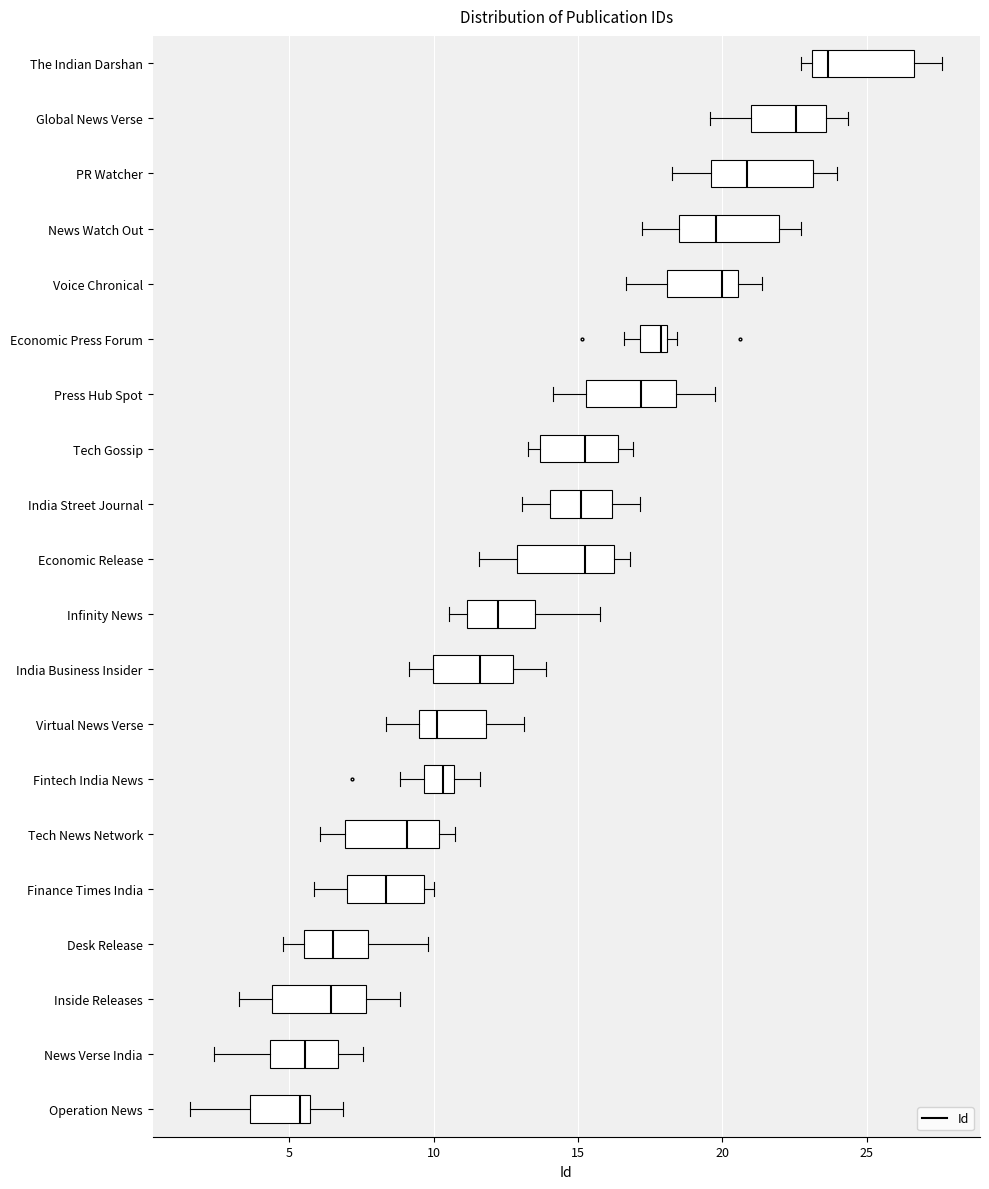

Reading bottom to top, read every box against the x-axis: the position of its median line, the range the box covers, and the ends of its whiskers. The values are not printed on the chart, so give them approximately, as read against the axis.

Operation News: median 5.5 (just left of the box's right edge), box 3.5 to 5.5, whiskers 1.5 to 7.0
News Verse India: median 5.5, box 4.5 to 6.5, whiskers 2.5 to 7.5
Inside Releases: median 6.5, box 4.5 to 7.5, whiskers 3.5 to 9.0
Desk Release: median 6.5, box 5.5 to 7.5, whiskers 5.0 to 10.0
Finance Times India: median 8.5, box 7.0 to 9.5, whiskers 6.0 to 10.0
Tech News Network: median 9.0, box 7.0 to 10.0, whiskers 6.0 to 10.5
Fintech India News: median 10.5 (inside the box), box 9.5 to 10.5, whiskers 9.0 to 11.5
Virtual News Verse: median 10.0, box 9.5 to 12.0, whiskers 8.5 to 13.0
India Business Insider: median 11.5, box 10.0 to 12.5, whiskers 9.0 to 14.0
Infinity News: median 12.0, box 11.0 to 13.5, whiskers 10.5 to 16.0
Economic Release: median 15.0, box 13.0 to 16.0, whiskers 11.5 to 17.0
India Street Journal: median 15.0, box 14.0 to 16.0, whiskers 13.0 to 17.0
Tech Gossip: median 15.0, box 13.5 to 16.5, whiskers 13.0 to 17.0
Press Hub Spot: median 17.0, box 15.5 to 18.5, whiskers 14.0 to 20.0
Economic Press Forum: median 18.0 (just left of the box's right edge), box 17.0 to 18.0, whiskers 16.5 to 18.5
Voice Chronical: median 20.0, box 18.0 to 20.5, whiskers 16.5 to 21.5
News Watch Out: median 20.0, box 18.5 to 22.0, whiskers 17.0 to 22.5
PR Watcher: median 21.0, box 19.5 to 23.0, whiskers 18.5 to 24.0
Global News Verse: median 22.5, box 21.0 to 23.5, whiskers 19.5 to 24.5
The Indian Darshan: median 23.5, box 23.0 to 26.5, whiskers 22.5 to 27.5